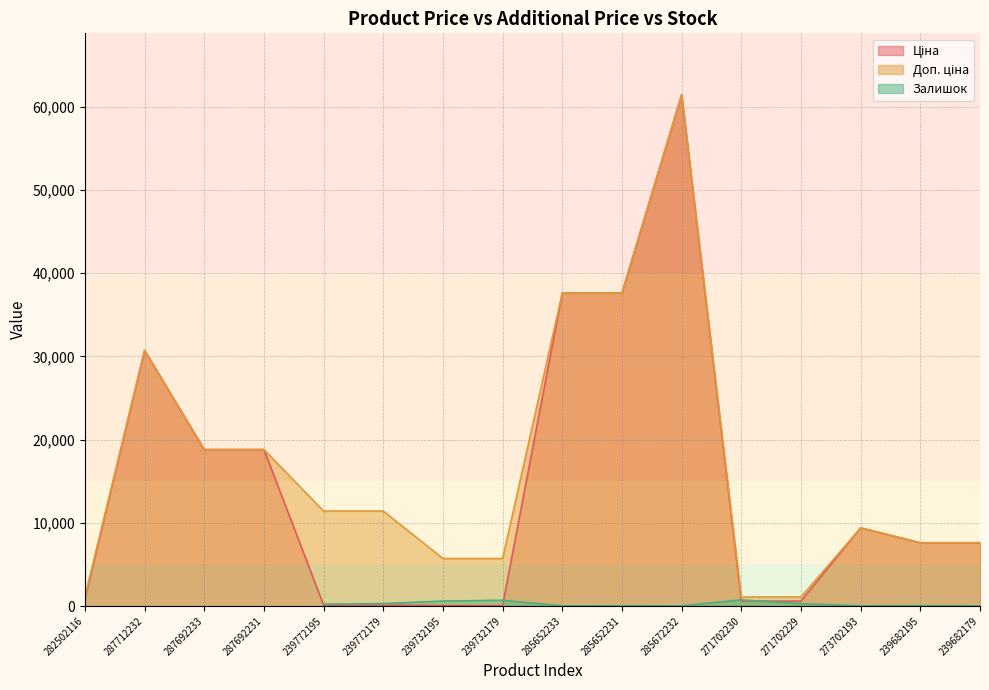

What is the label of the 9th point from the left?

285652233